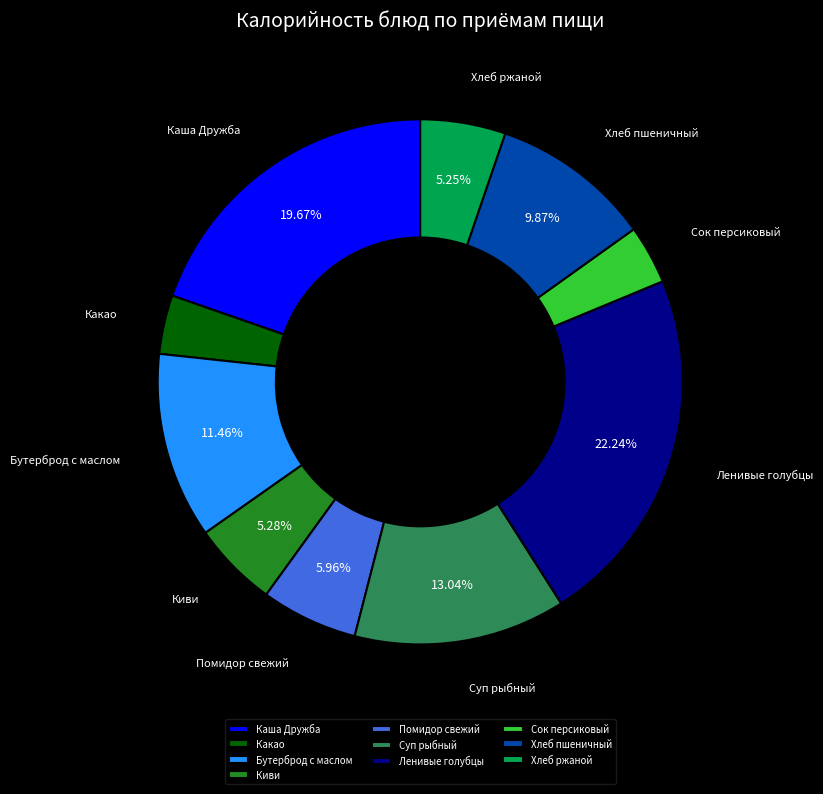

Which slice is the largest?

Ленивые голубцы